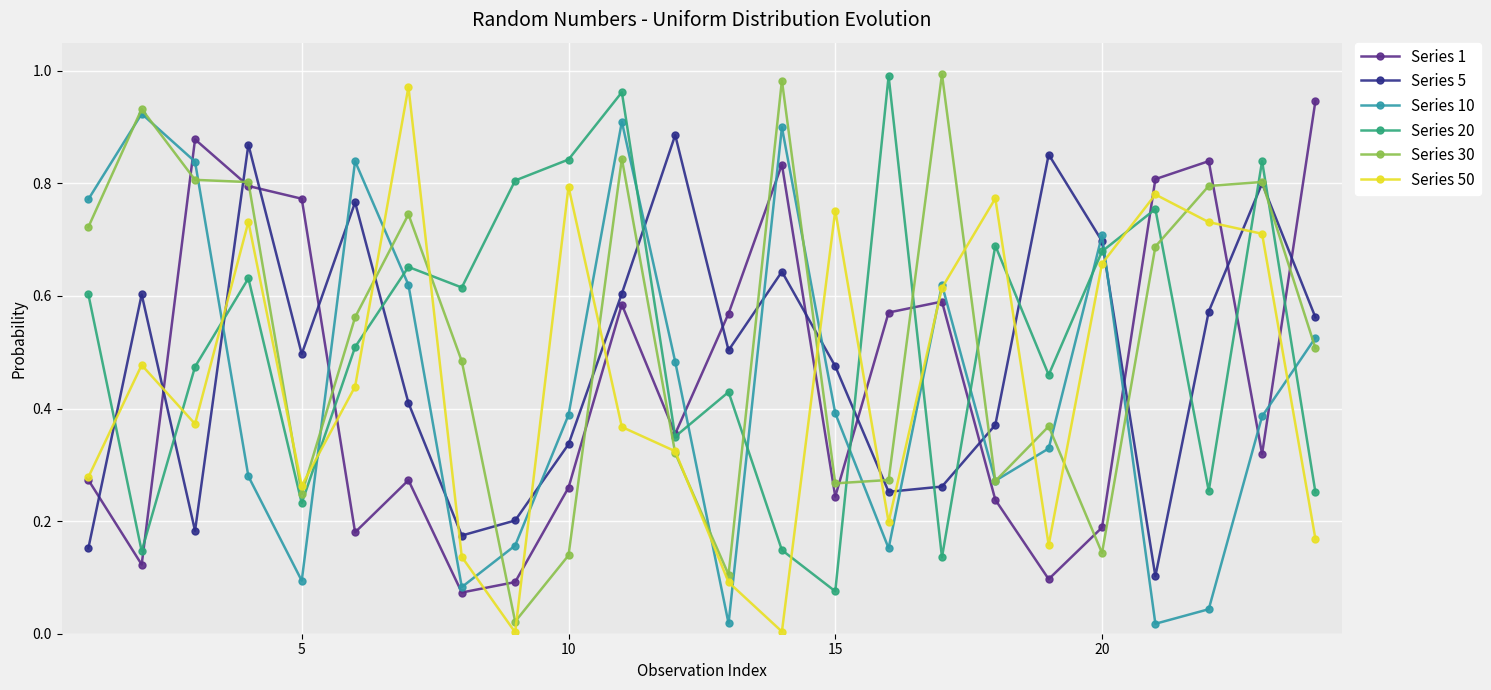

What is the sum of all Series 5 values?

11.8